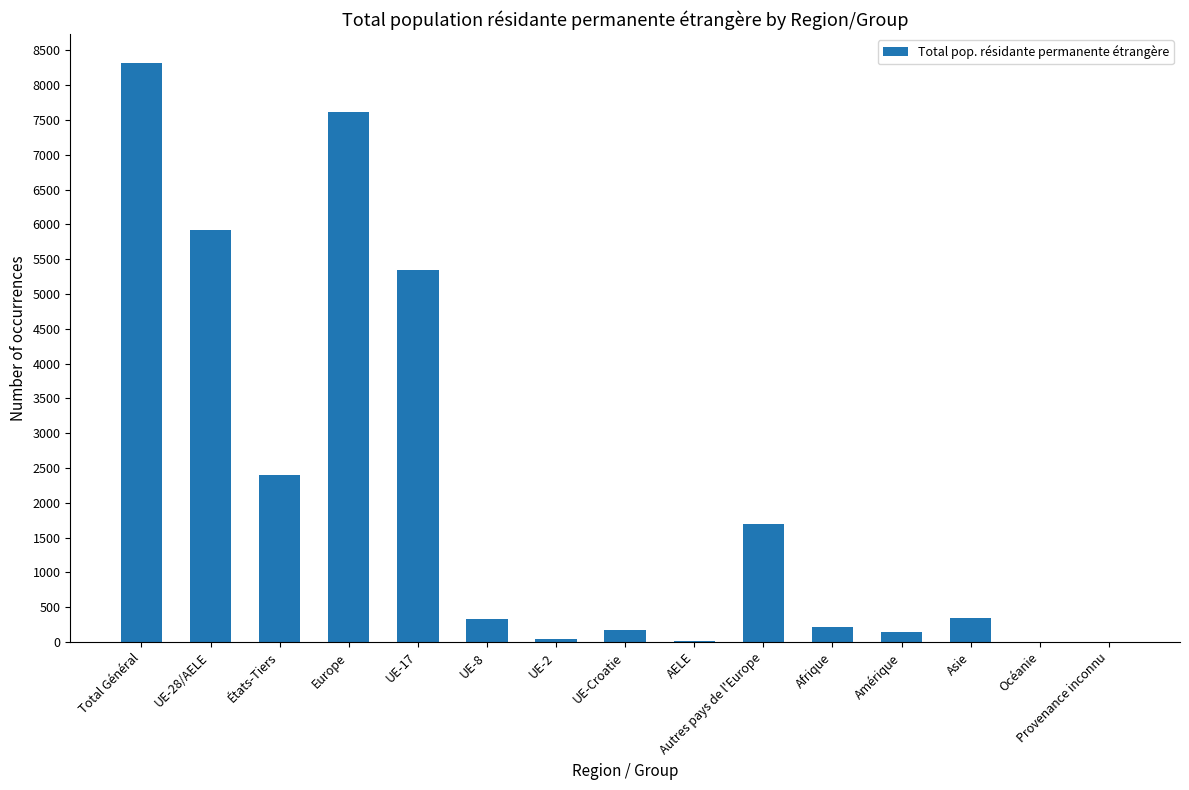

Which category has the highest value across all series?

Total Général